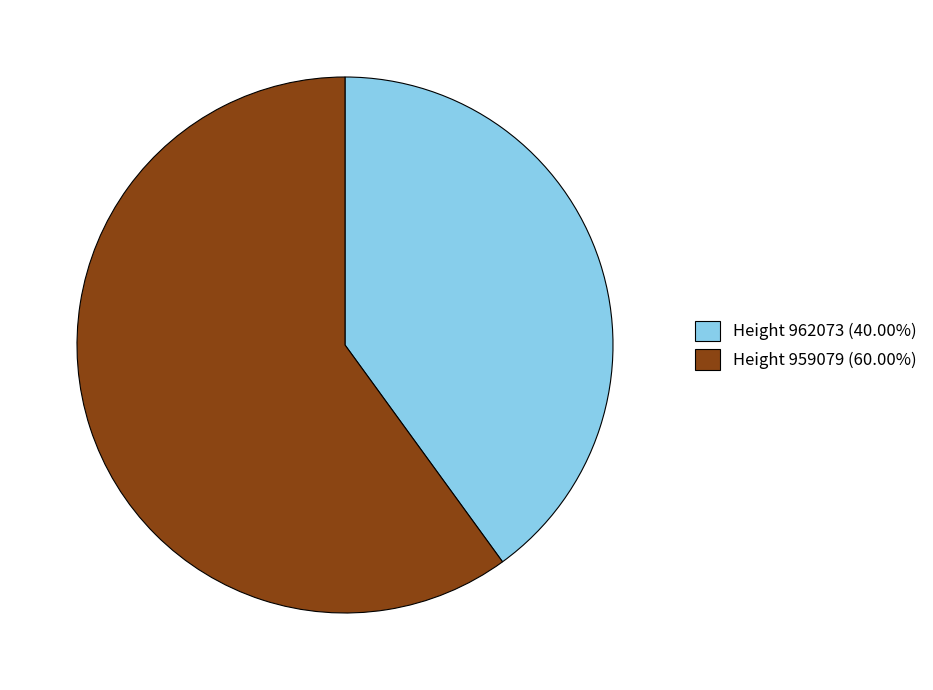

Is the sum of Height 962073 (40.00%) and Height 959079 (60.00%) greater than half?

Yes